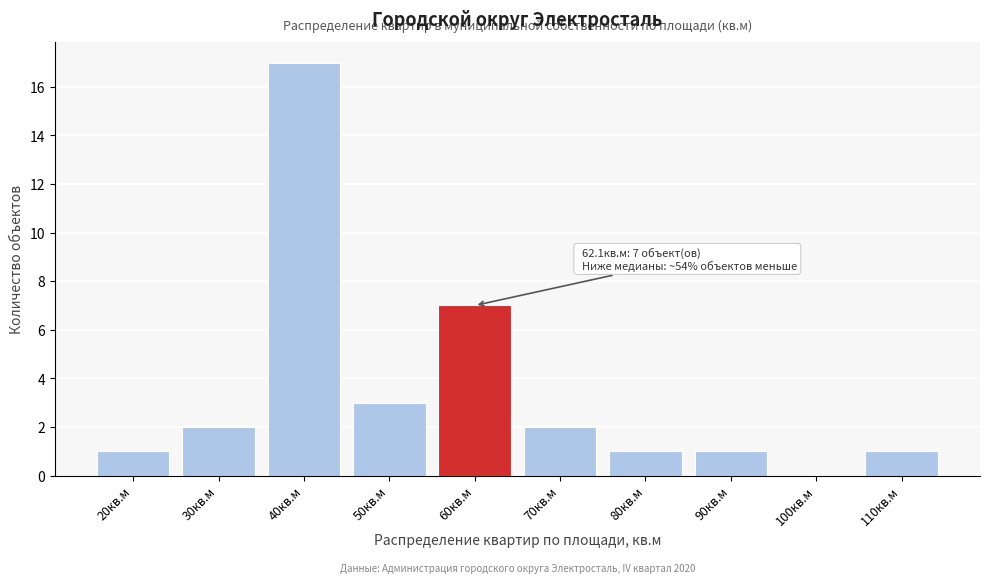

Reading left to right, transcribe all the data shown in this chart.

20кв.м=1	30кв.м=2	40кв.м=17	50кв.м=3	60кв.м=7	70кв.м=2	80кв.м=1	90кв.м=1	100кв.м=0	110кв.м=1